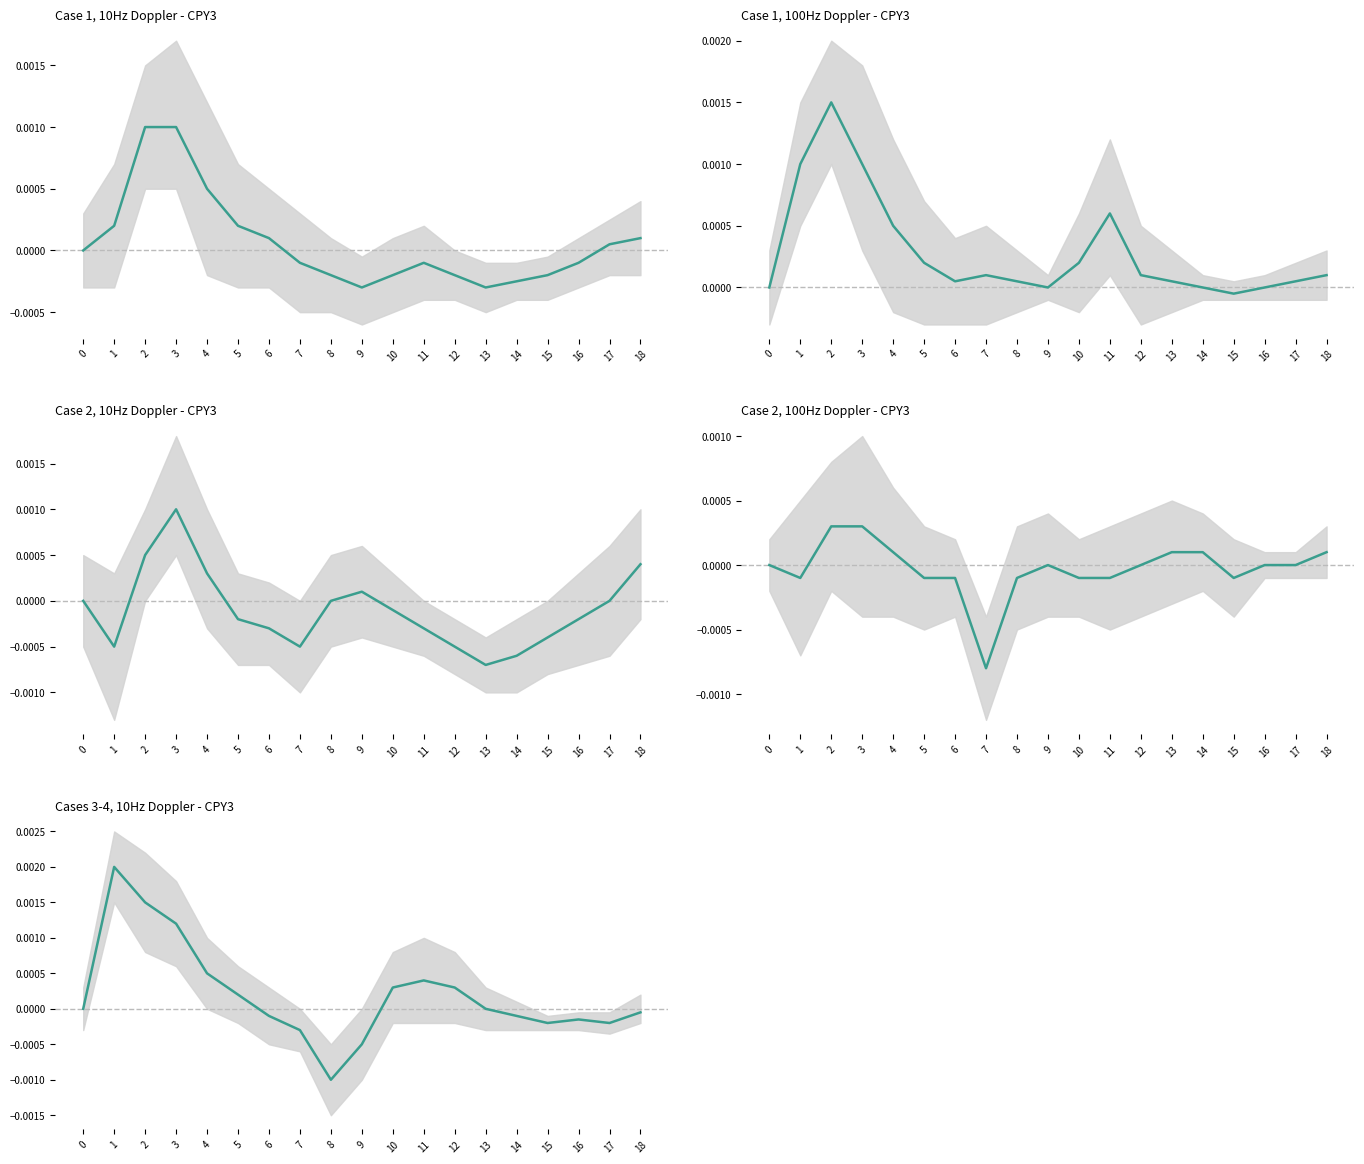

Which series ends up on top after the final intersection of Case 2, 100Hz Doppler - CPY3 and Case 2, 10Hz Doppler - CPY3?

Case 2, 10Hz Doppler - CPY3